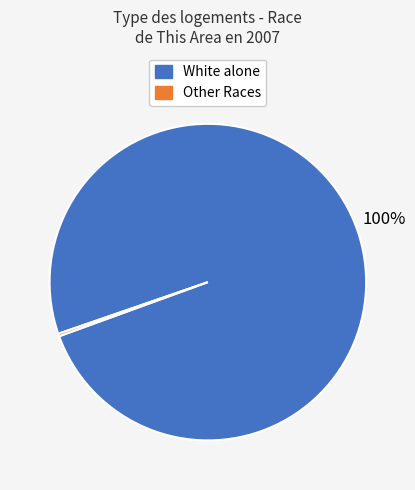

Does any single category account for the majority?

Yes